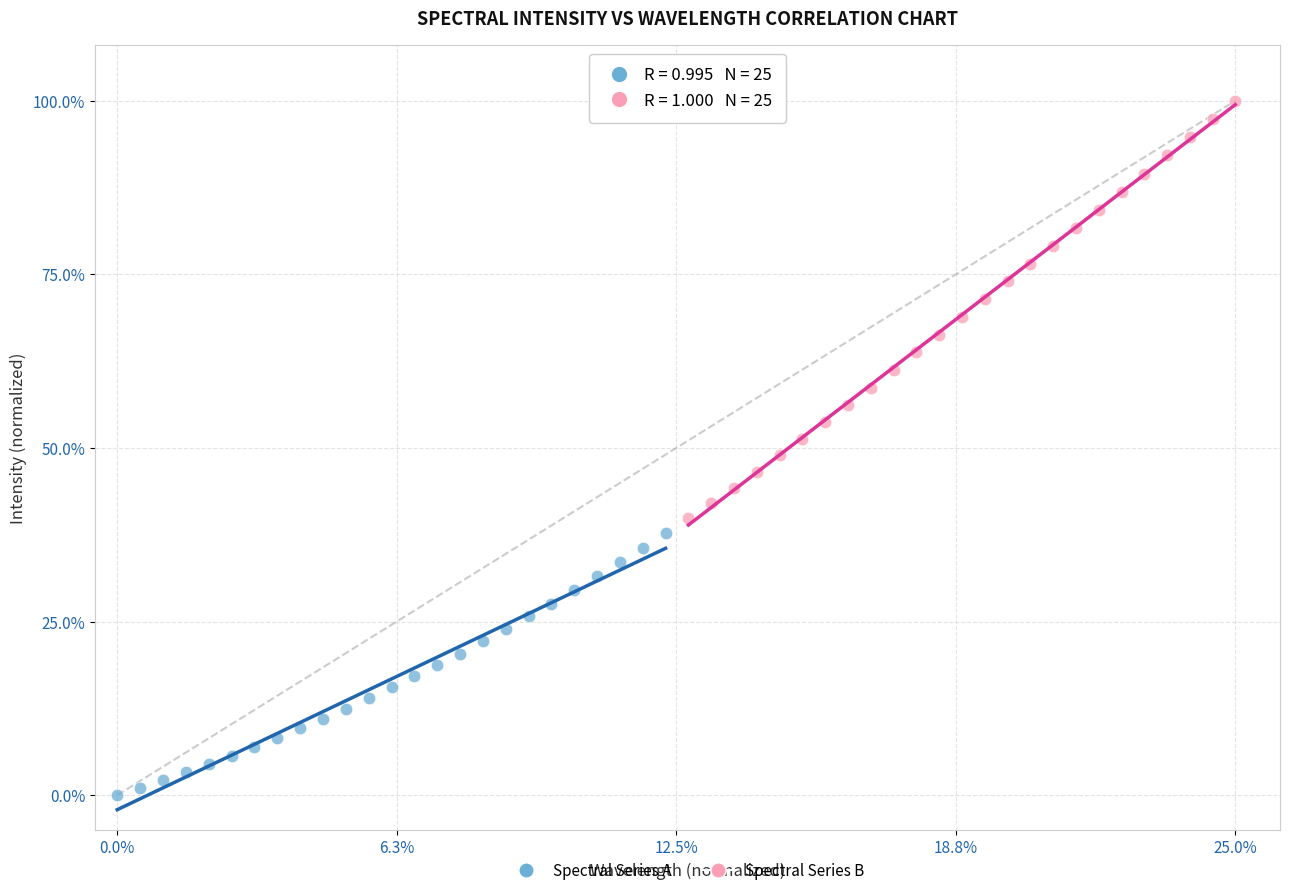

Which series has the widest spread of Y values?

Spectral Series B